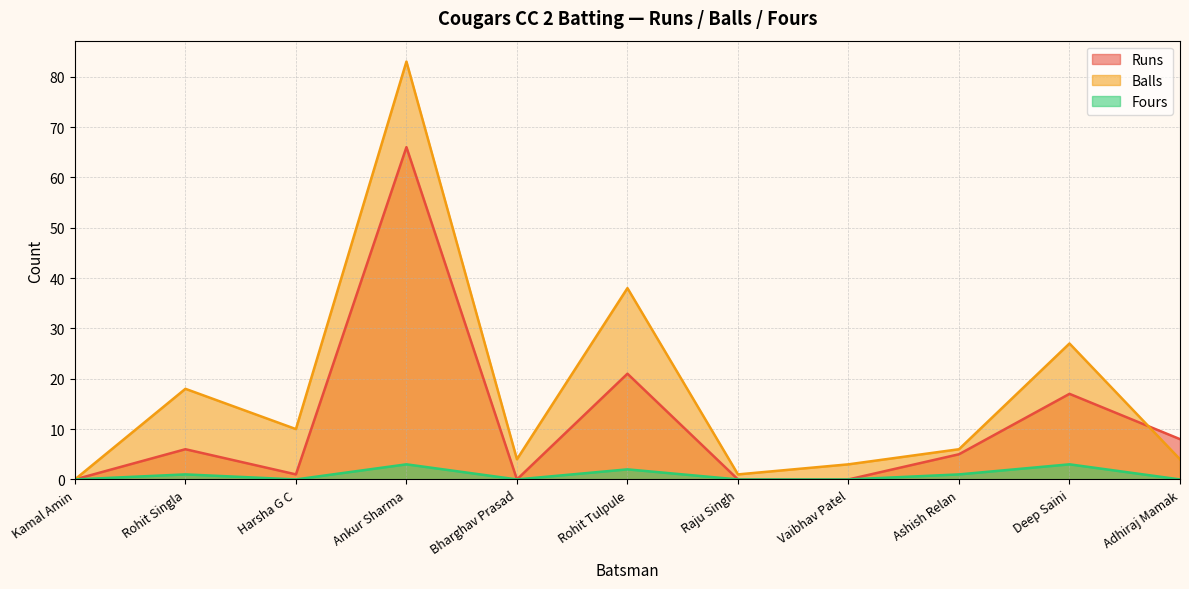

Reading left to right, list all the values displayed in this chart.

Runs: Kamal Amin=0	Rohit Singla=6	Harsha G C=1	Ankur Sharma=66	Bharghav Prasad=0	Rohit Tulpule=21	Raju Singh=0	Vaibhav Patel=0	Ashish Relan=5	Deep Saini=17	Adhiraj Mamak=8
Balls: Kamal Amin=0	Rohit Singla=18	Harsha G C=10	Ankur Sharma=83	Bharghav Prasad=4	Rohit Tulpule=38	Raju Singh=1	Vaibhav Patel=3	Ashish Relan=6	Deep Saini=27	Adhiraj Mamak=4
Fours: Kamal Amin=0	Rohit Singla=1	Harsha G C=0	Ankur Sharma=3	Bharghav Prasad=0	Rohit Tulpule=2	Raju Singh=0	Vaibhav Patel=0	Ashish Relan=1	Deep Saini=3	Adhiraj Mamak=0